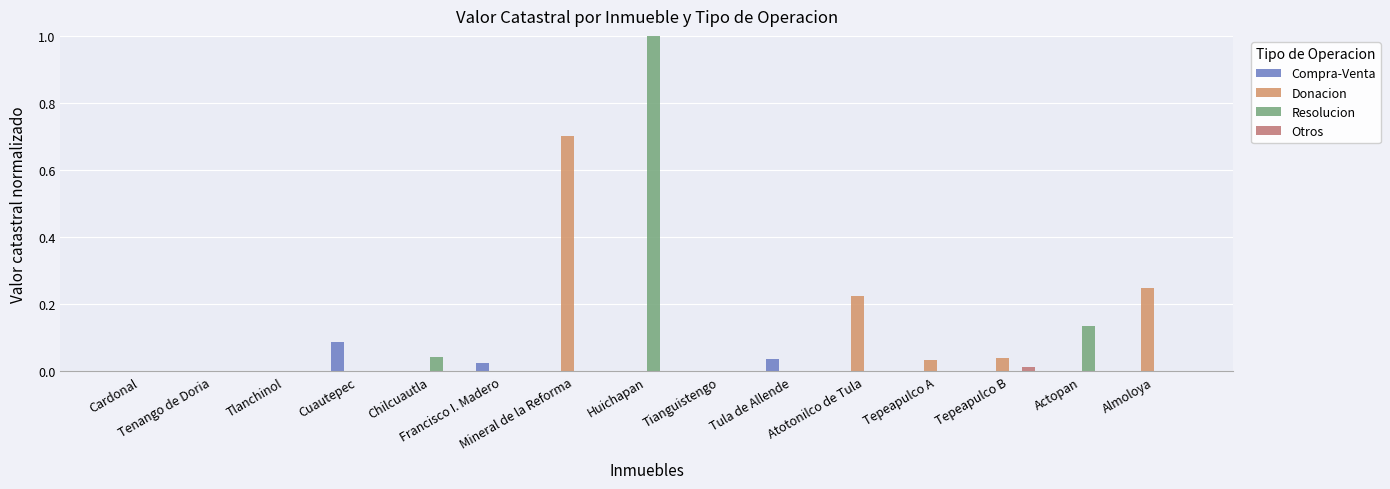

How many groups of bars are there?

15